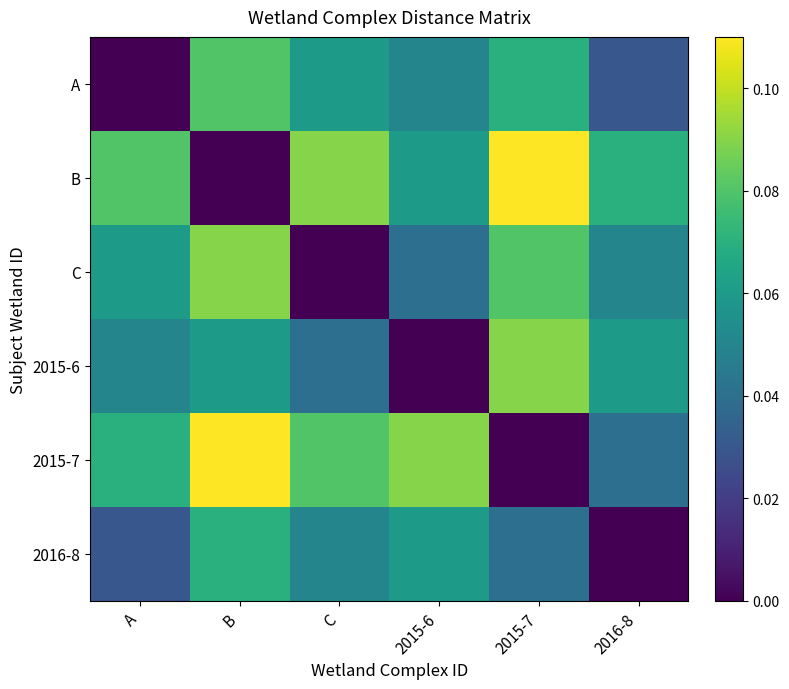

Reading left to right, what are all the values shown in this chart?

A: A=0.0	B=0.1	C=0.1	2015-6=0.1	2015-7=0.1	2016-8=0.0
B: A=0.1	B=0.0	C=0.1	2015-6=0.1	2015-7=0.1	2016-8=0.1
C: A=0.1	B=0.1	C=0.0	2015-6=0.0	2015-7=0.1	2016-8=0.1
2015-6: A=0.1	B=0.1	C=0.0	2015-6=0.0	2015-7=0.1	2016-8=0.1
2015-7: A=0.1	B=0.1	C=0.1	2015-6=0.1	2015-7=0.0	2016-8=0.0
2016-8: A=0.0	B=0.1	C=0.1	2015-6=0.1	2015-7=0.0	2016-8=0.0